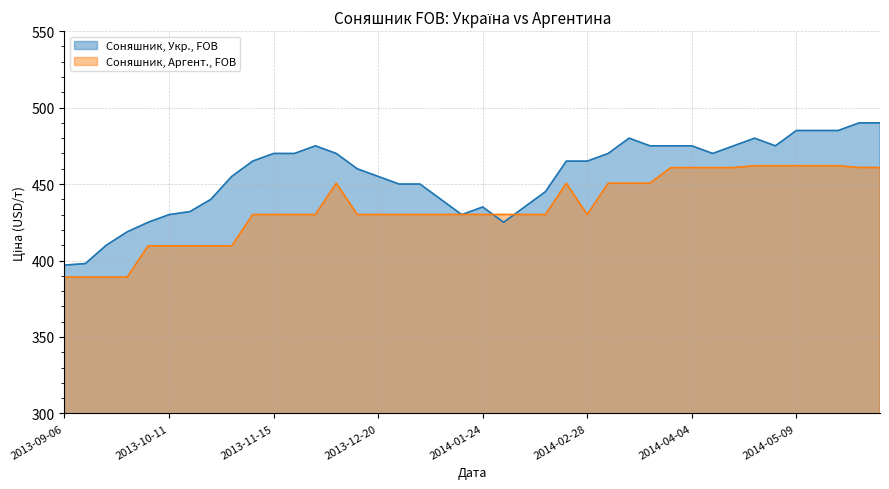

Does the chart have visible grid lines?

Yes